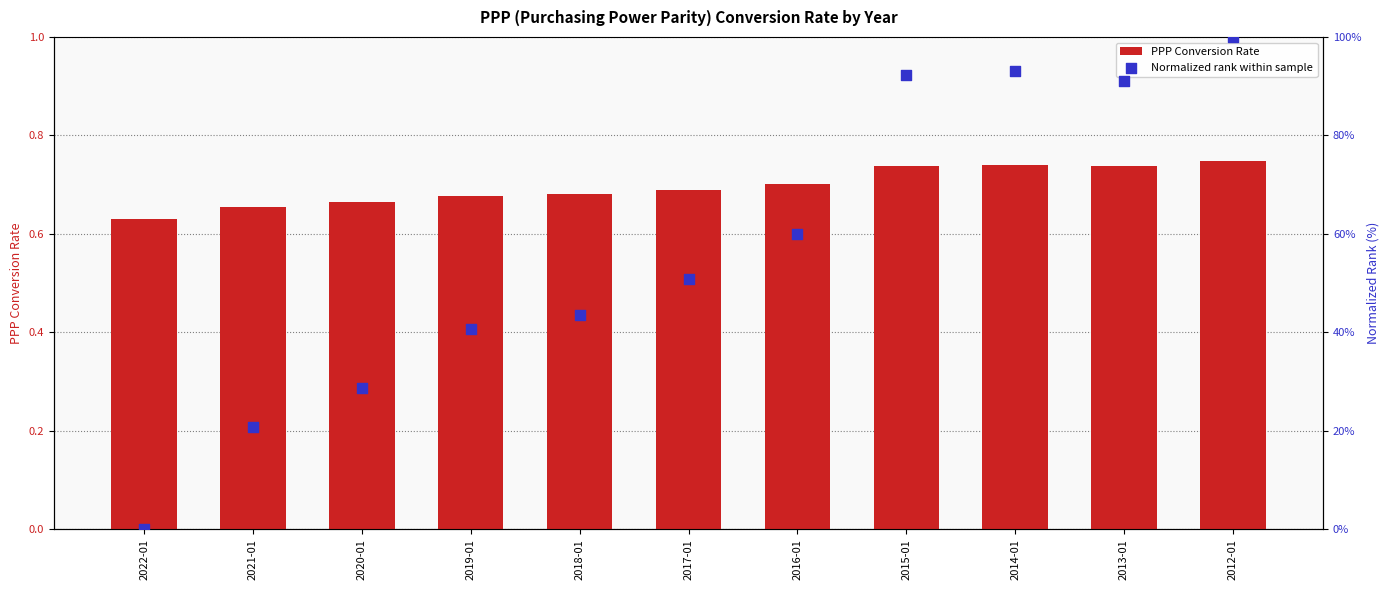

At which category is the sum across all series the highest?

2012-01